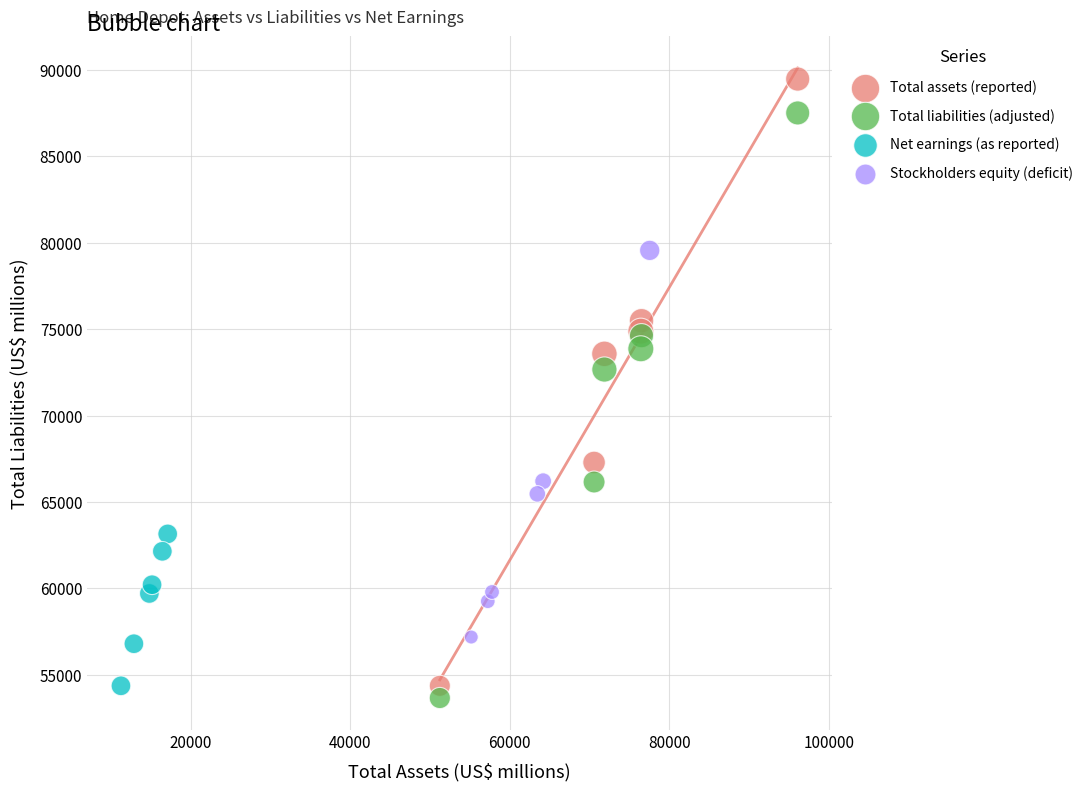

What are all the series names shown in the legend?

Total assets (reported), Total liabilities (adjusted), Net earnings (as reported), Stockholders equity (deficit)